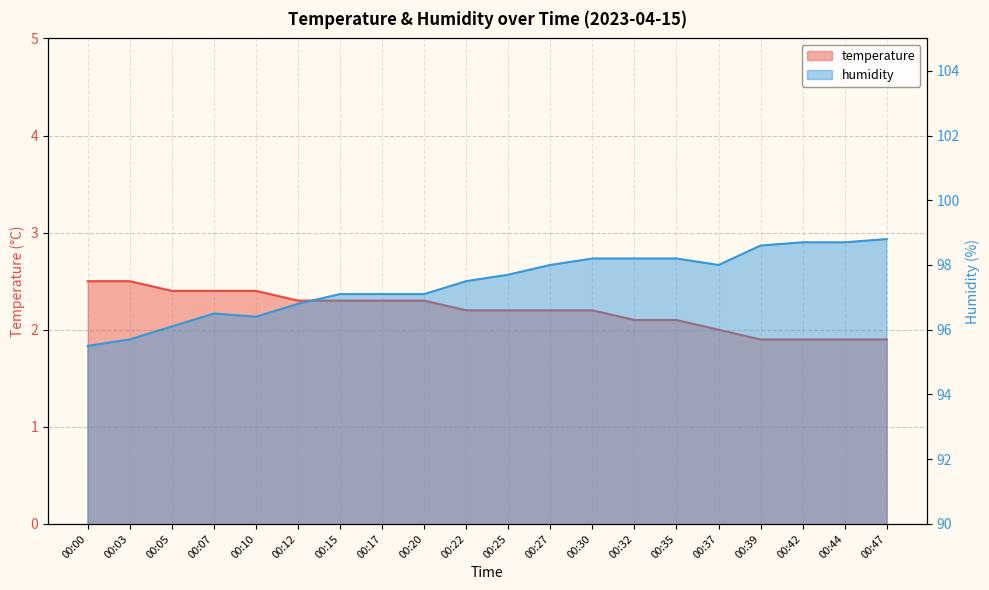

Reading left to right, extract all data points from this chart.

temperature: 00:00=2.5	00:03=2.5	00:05=2.4	00:07=2.4	00:10=2.4	00:12=2.3	00:15=2.3	00:17=2.3	00:20=2.3	00:22=2.2	00:25=2.2	00:27=2.2	00:30=2.2	00:32=2.1	00:35=2.1	00:37=2.0	00:39=1.9	00:42=1.9	00:44=1.9	00:47=1.9
humidity: 00:00=95.5	00:03=95.7	00:05=96.1	00:07=96.5	00:10=96.4	00:12=96.8	00:15=97.1	00:17=97.1	00:20=97.1	00:22=97.5	00:25=97.7	00:27=98.0	00:30=98.2	00:32=98.2	00:35=98.2	00:37=98.0	00:39=98.6	00:42=98.7	00:44=98.7	00:47=98.8